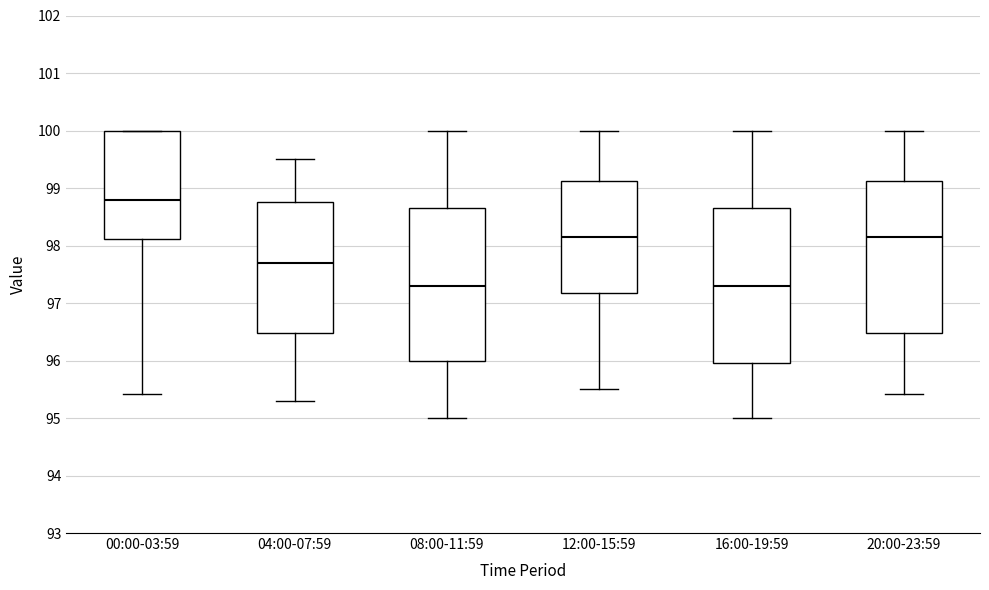

Reading left to right, read every box against the y-axis: the position of its median line, the range the box covers, and the ends of its whiskers. The values are not printed on the chart, so give them approximately, as read against the axis.

00:00-03:59: median 98.8, box 98.1 to 100.0, whiskers 95.4 to 100.0
04:00-07:59: median 97.7, box 96.5 to 98.8, whiskers 95.3 to 99.5
08:00-11:59: median 97.3, box 96.0 to 98.7, whiskers 95.0 to 100.0
12:00-15:59: median 98.2, box 97.2 to 99.1, whiskers 95.5 to 100.0
16:00-19:59: median 97.3, box 96.0 to 98.7, whiskers 95.0 to 100.0
20:00-23:59: median 98.2, box 96.5 to 99.1, whiskers 95.4 to 100.0